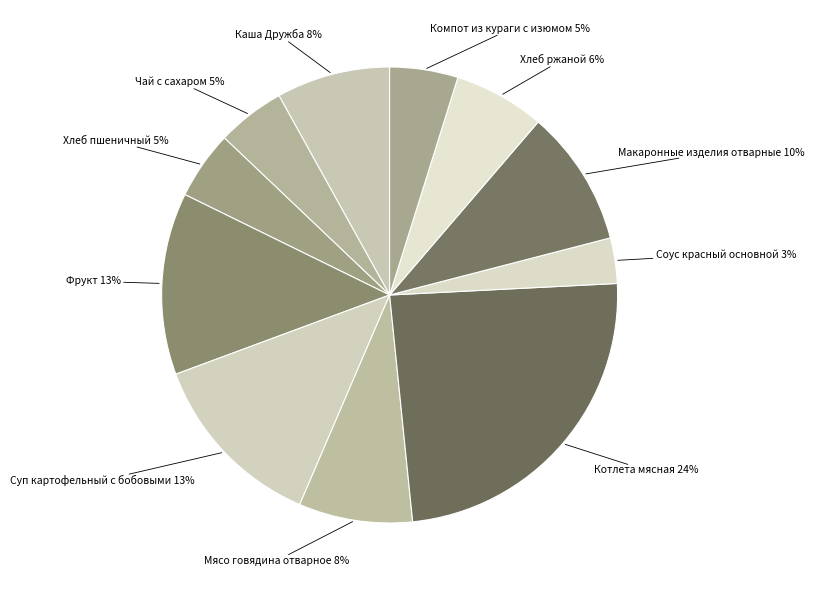

Is there any slice that represents more than half of the pie?

No